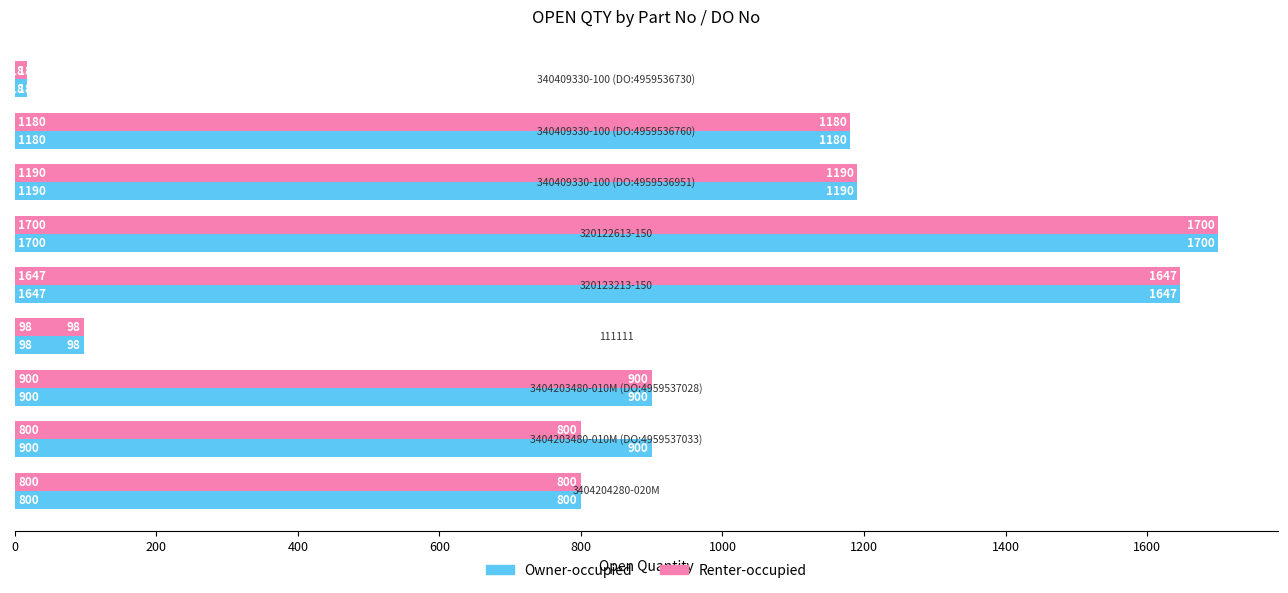

What is the difference between the second highest and minimum values in the Owner-occupied series?

1629